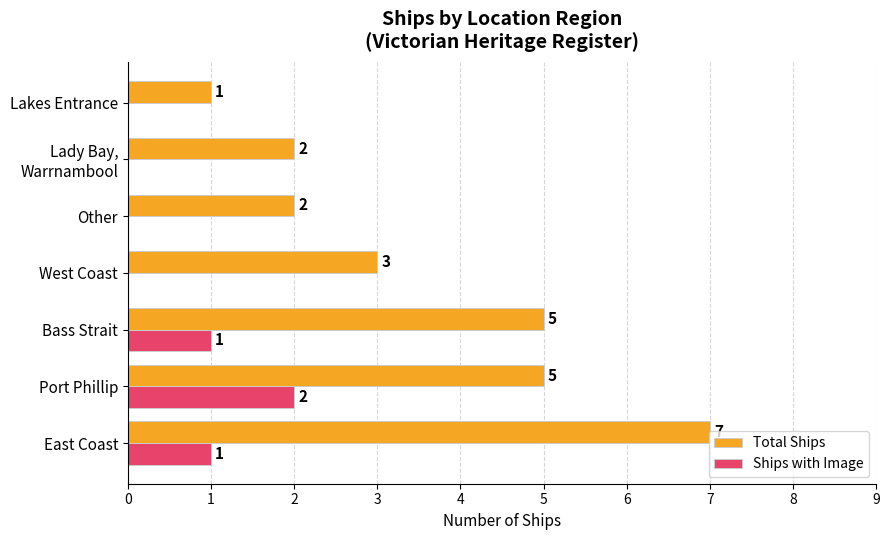

What is the average value of the Ships with Image series?

1